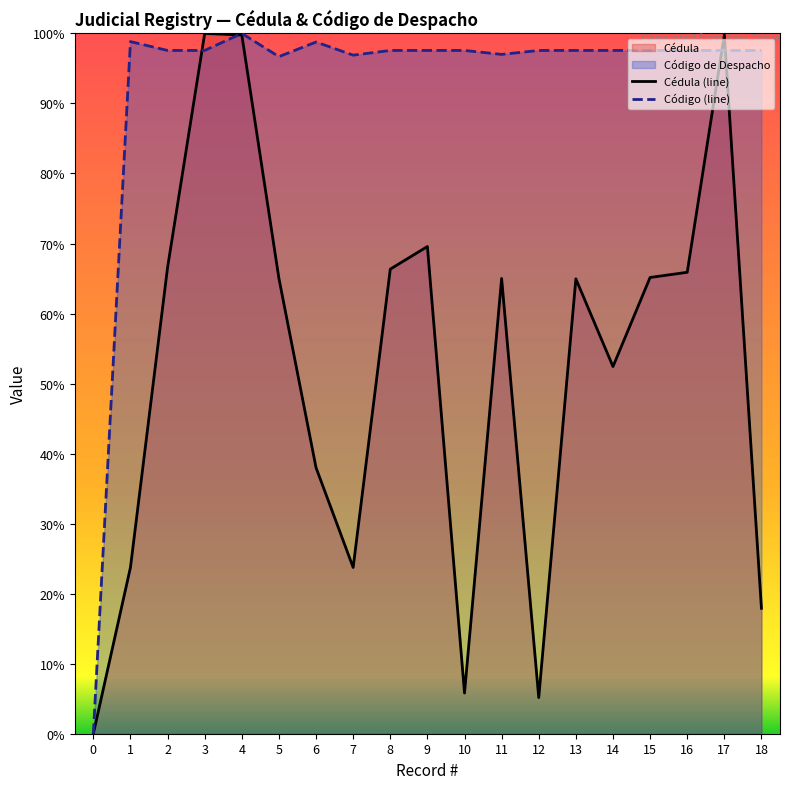

Rank the series by their maximum value, from lowest to highest.

Cédula (line), Código (line)